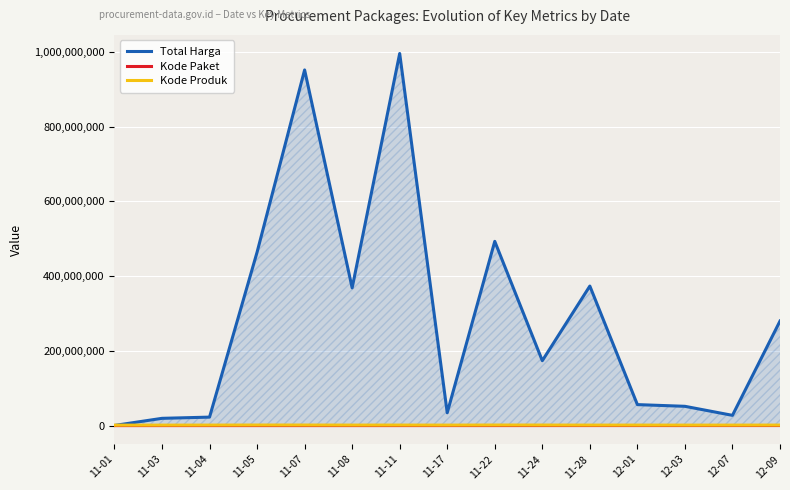

Read the Total Harga value at 11-11.

995738813.3